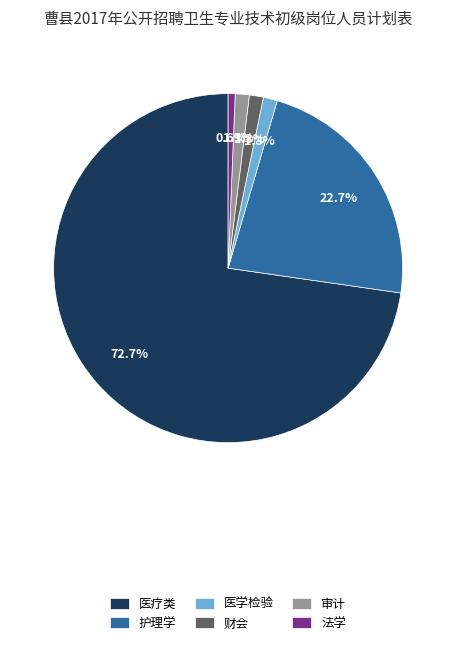

Does 医疗类 account for over 50% of the chart?

Yes